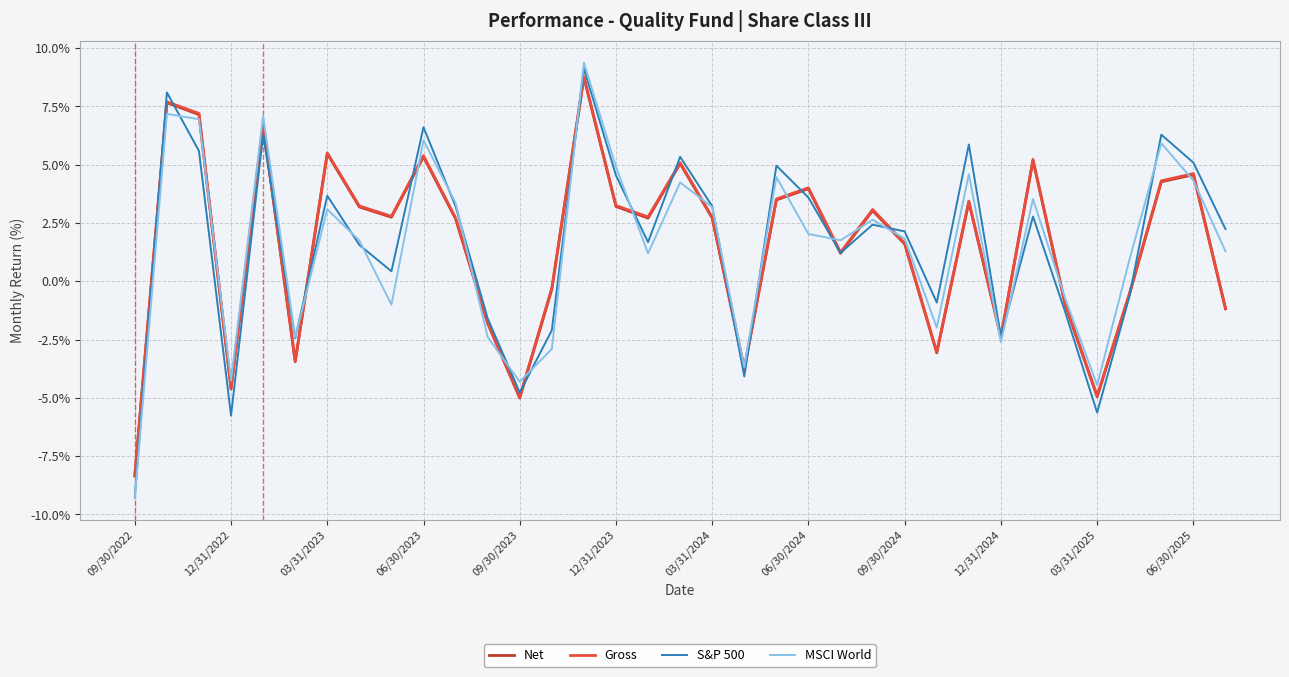

What is the highest value of the Gross series?

8.8